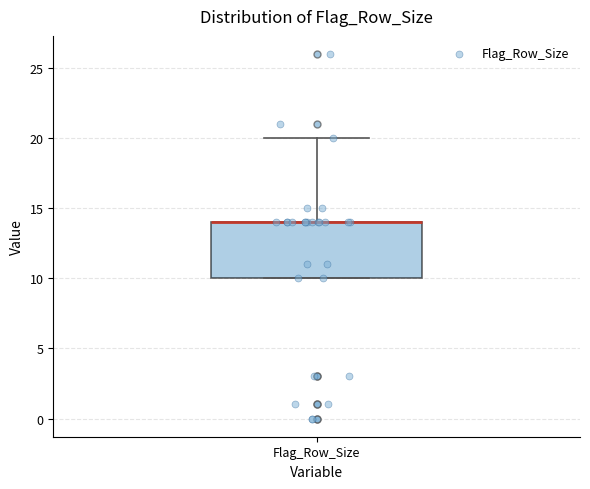

Where is the upper edge of the box for Flag_Row_Size on the y-axis? The values are not printed on the chart, so give them approximately, as read against the axis.

14